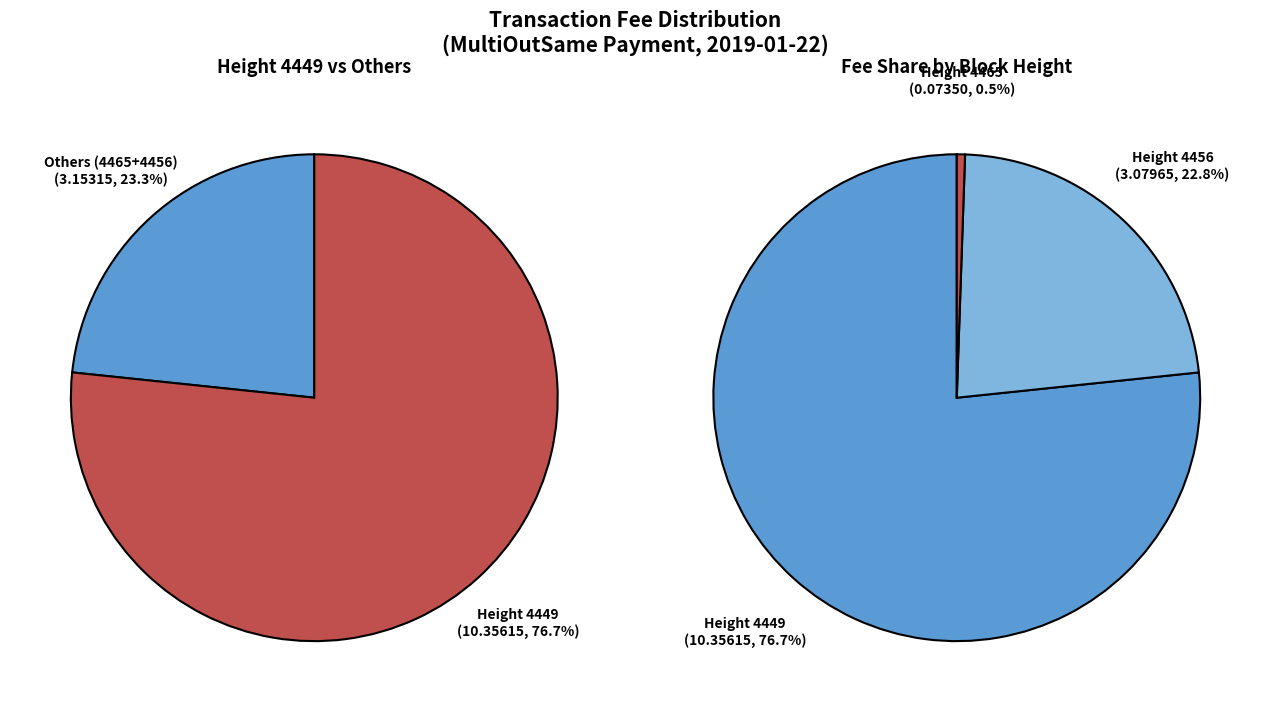

Which category has the smallest portion of the pie?

4465